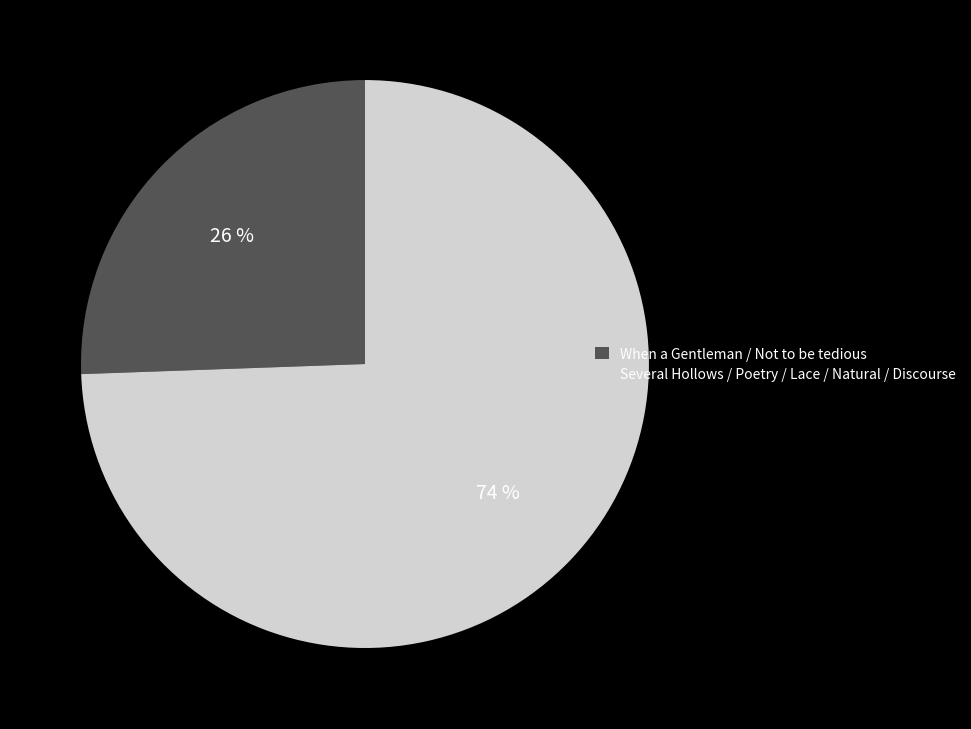

Does any single category account for the majority?

Yes